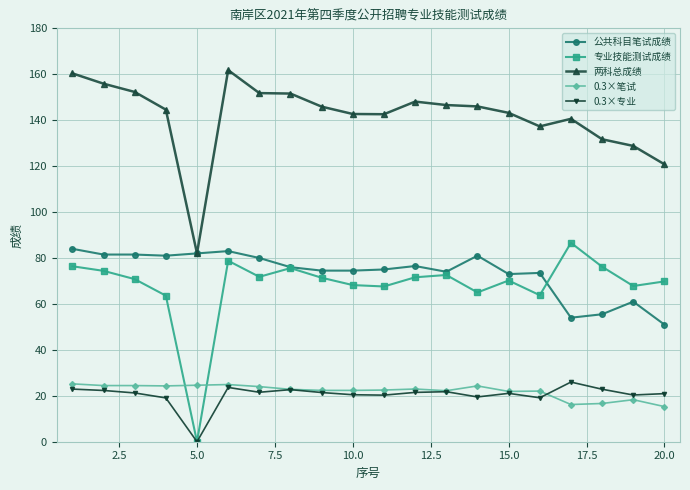

What is the value of the 0.3×笔试 point at the 6th from the left?

24.9